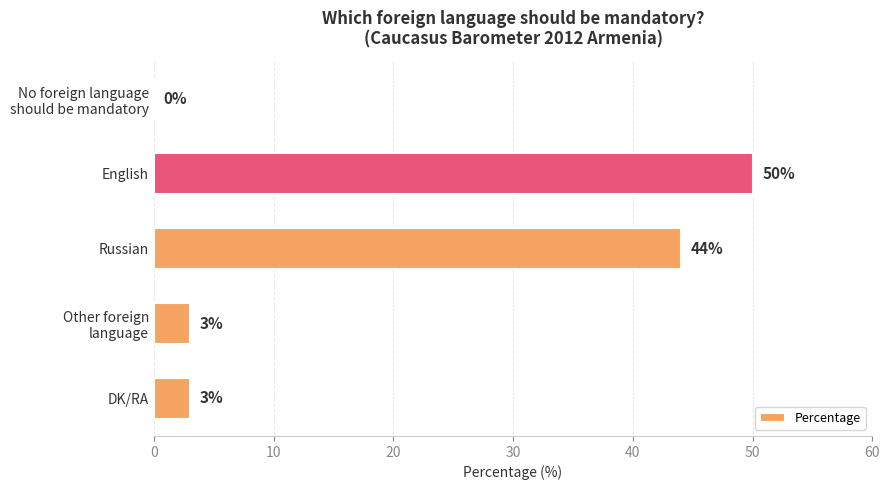

What is the approximate value at English, to the nearest 10?

50